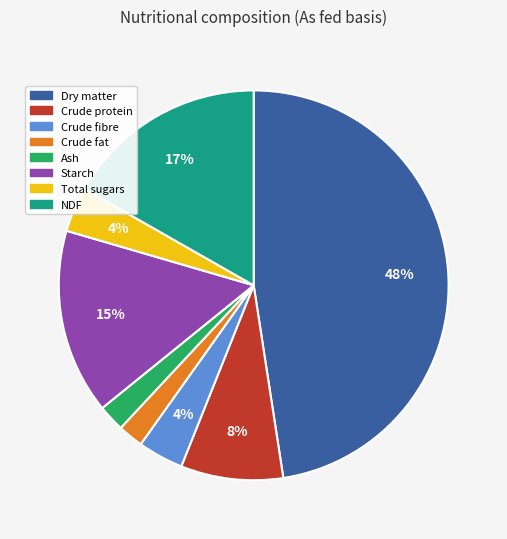

Is there a majority slice in this chart?

No